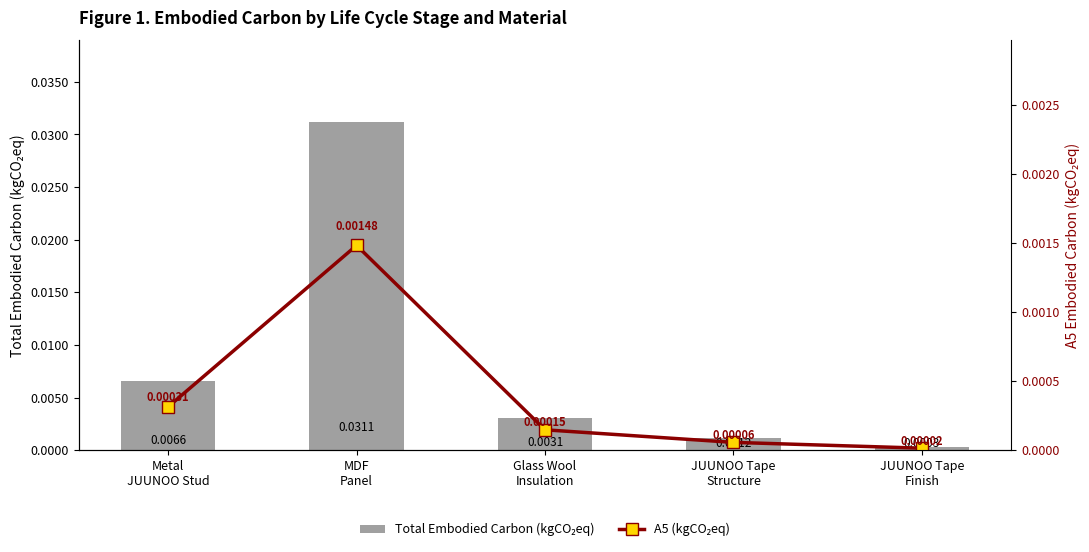

What is the label of the 3rd bar from the right?

Glass Wool
Insulation